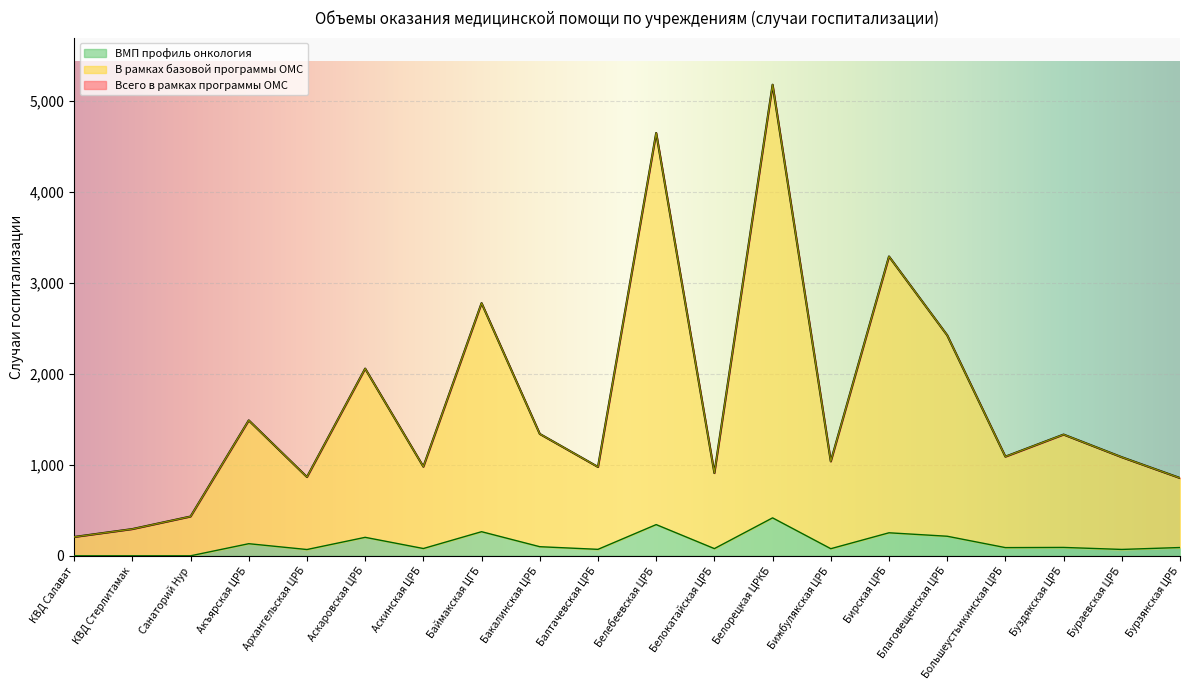

Count the number of categories in the chart.

20